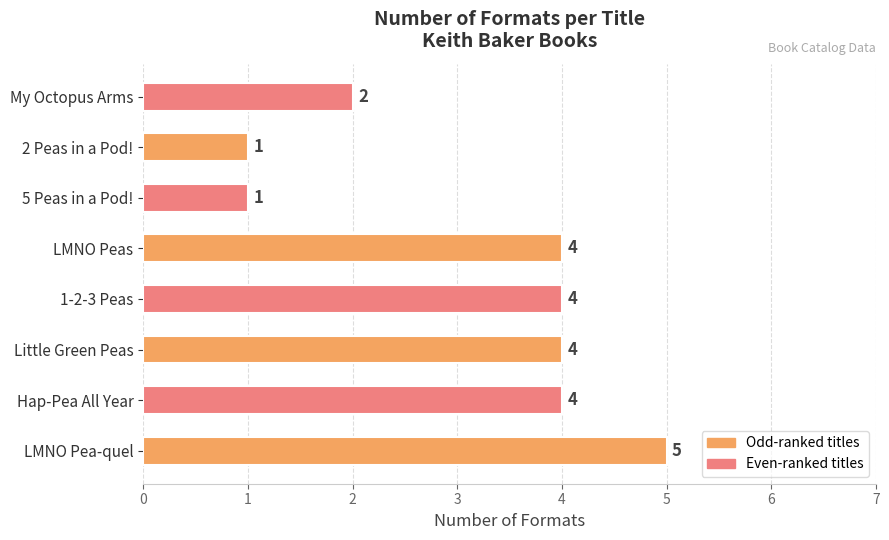

Rank the categories by value from highest to lowest.

LMNO Pea-quel, Hap-Pea All Year, Little Green Peas, 1-2-3 Peas, LMNO Peas, My Octopus Arms, 5 Peas in a Pod!, 2 Peas in a Pod!